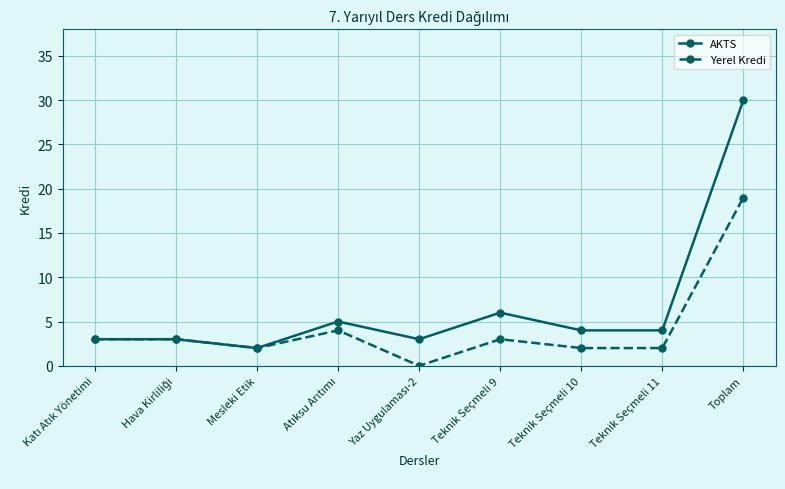

Which series has the largest range (max minus min)?

AKTS